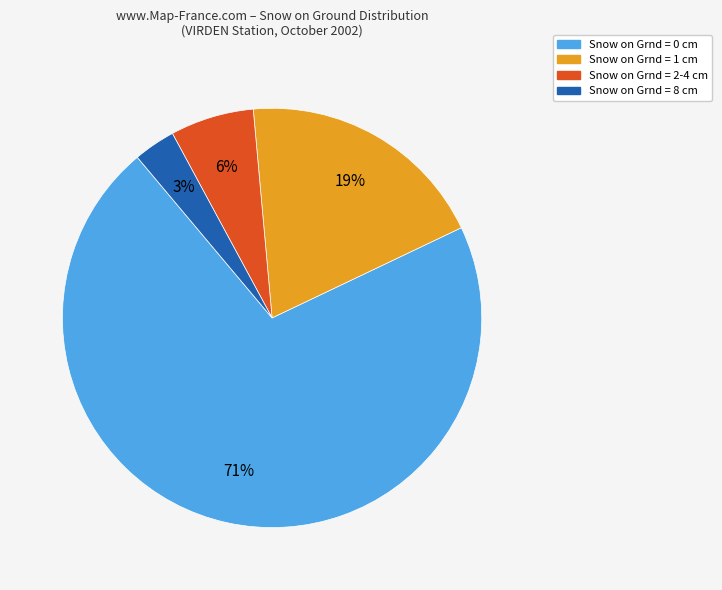

What percentage is the Snow on Grnd = 8 cm slice, to the nearest percent?

3%